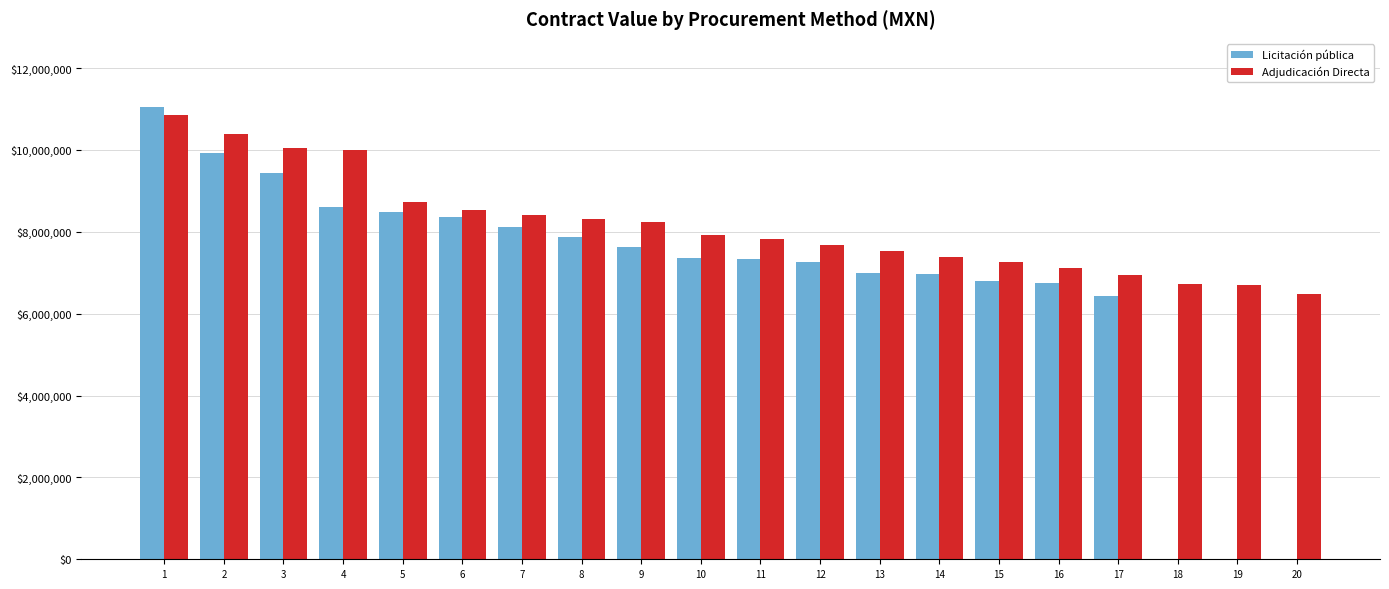

The Licitación pública series shows 1740332.1 at 6. True or false?

False